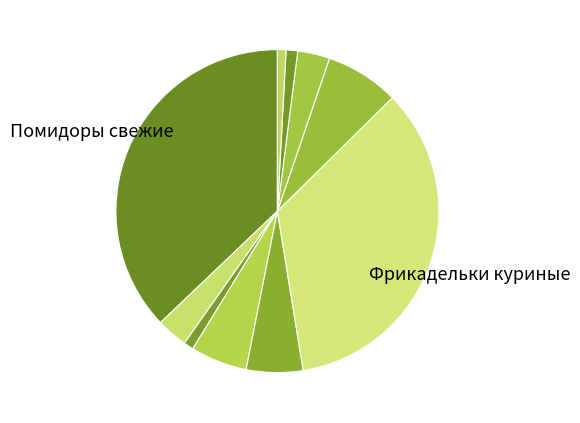

How many slices are in this pie chart?

10